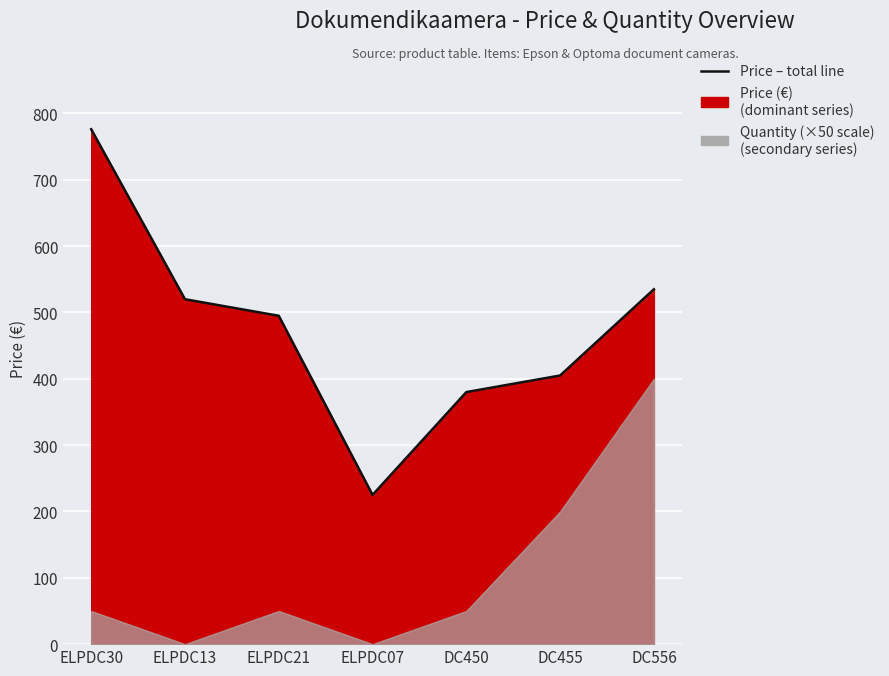

Reading left to right, transcribe all the data shown in this chart.

776.2	520.0	495.0	225.0	380.0	405.0	535.0